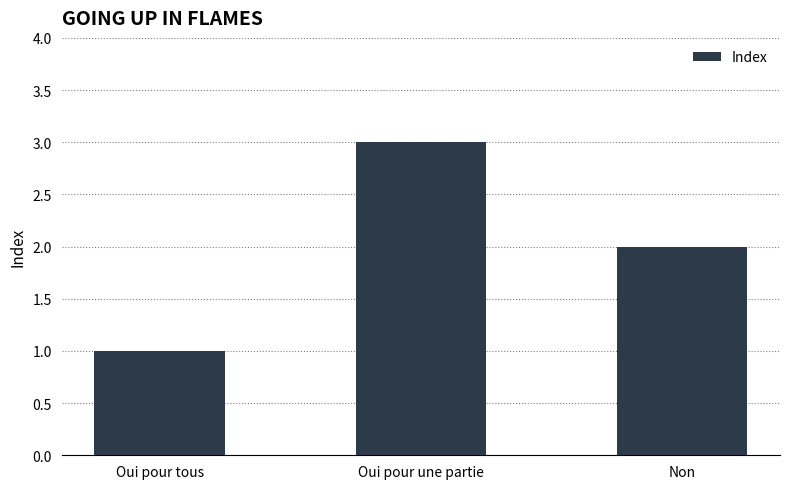

What is the minimum value shown in the chart?

1